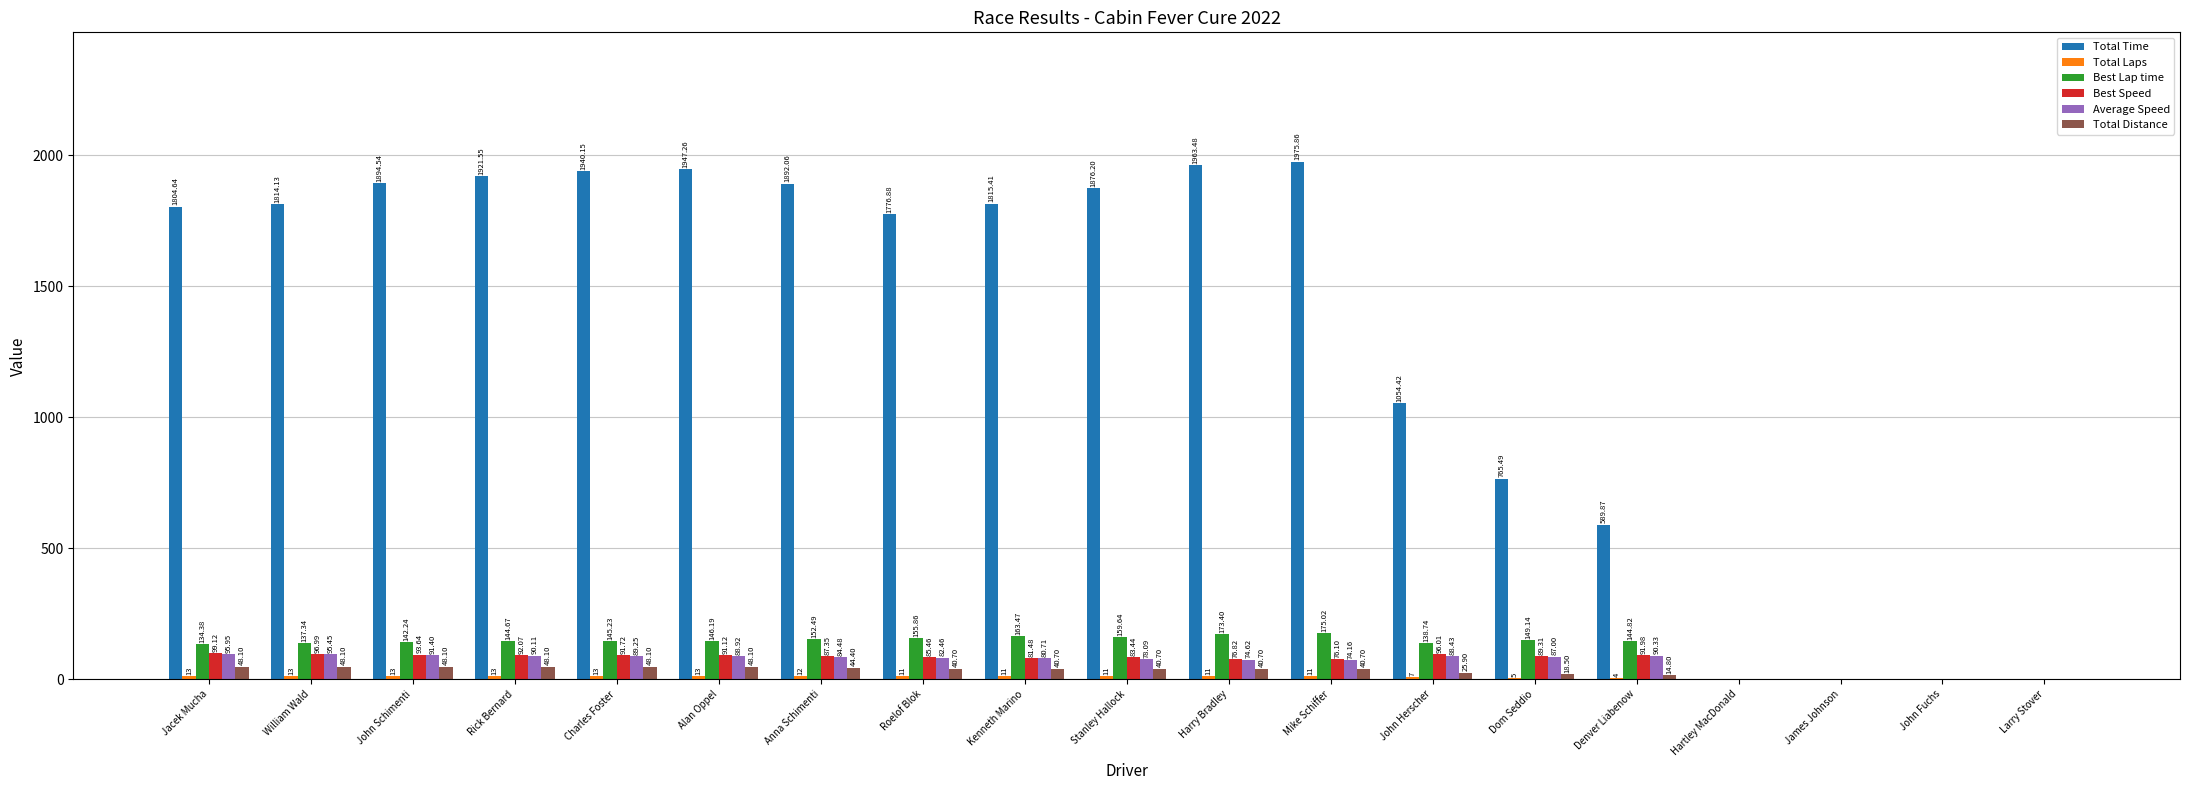

How many series are shown in this chart?

6